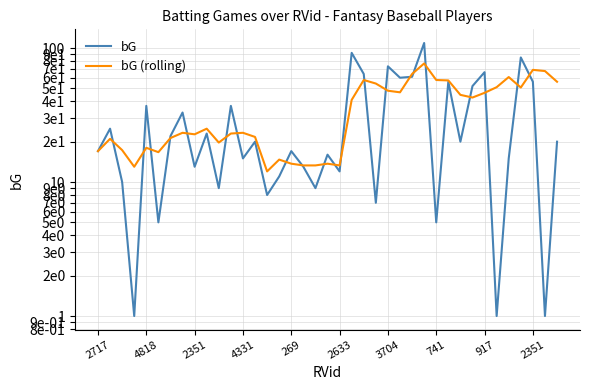

Reading left to right, extract all data points from this chart.

bG: 17.0	25.0	10.0	1.0	37.0	5.0	22.0	33.0	13.0	23.0	9.0	37.0	15.0	20.0	8.0	11.0	17.0	13.0	9.0	16.0	12.0	92.0	64.0	7.0	73.0	60.0	61.0	109.0	5.0	56.0	20.0	52.0	66.0	1.0	15.0	85.0	56.0	1.0	20.0
bG (rolling): 17.0	21.0	17.3	13.0	18.0	16.7	21.3	23.3	22.7	25.0	19.7	23.0	23.3	21.7	12.0	14.7	13.7	13.3	13.3	13.7	13.3	41.0	57.7	54.3	48.0	46.7	64.0	76.7	57.7	57.3	44.7	42.7	46.3	51.0	60.7	50.7	68.7	67.3	56.0